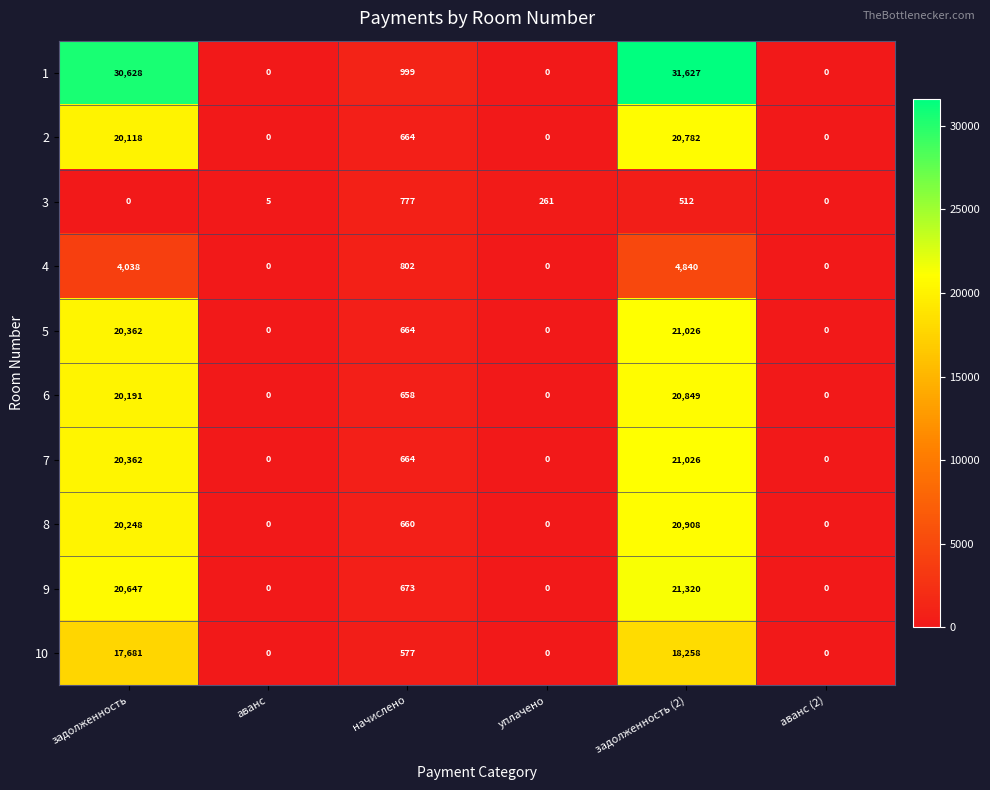

At which label does 4 reach its peak?

задолженность (2)